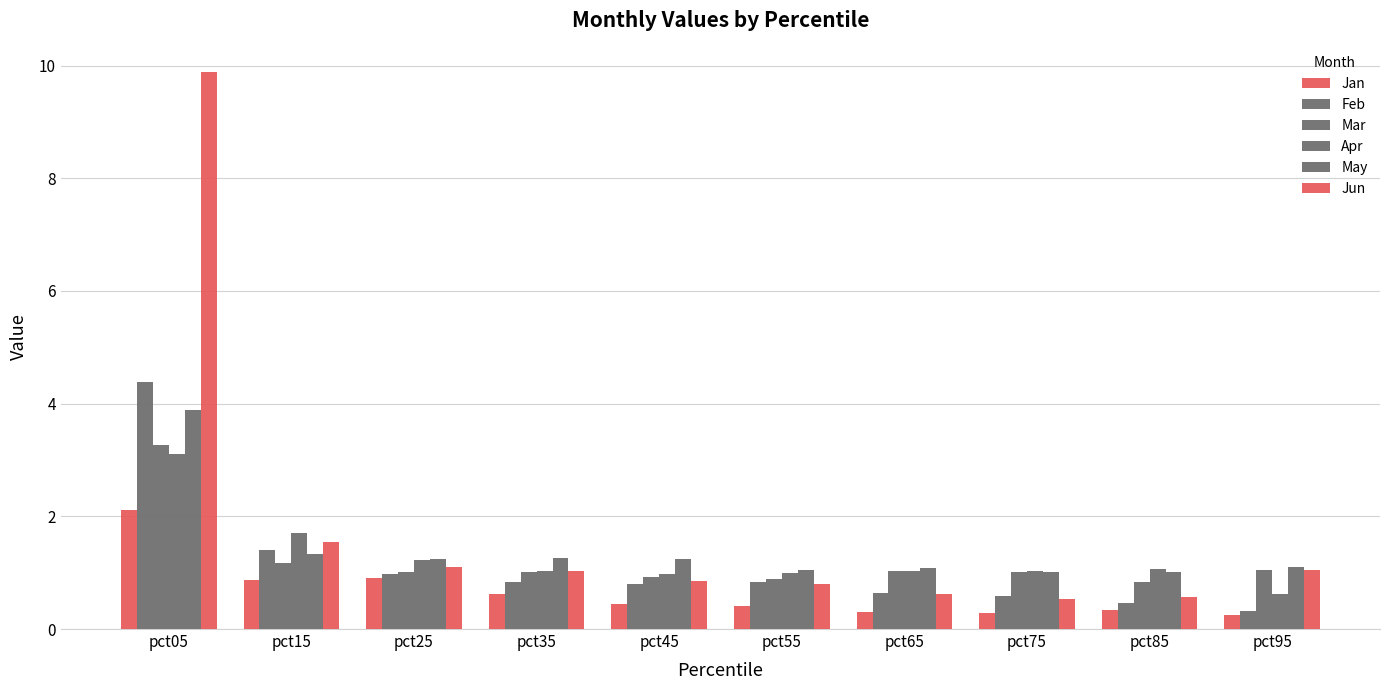

Rank the categories by Jan value from highest to lowest.

pct05, pct25, pct15, pct35, pct45, pct55, pct85, pct65, pct75, pct95